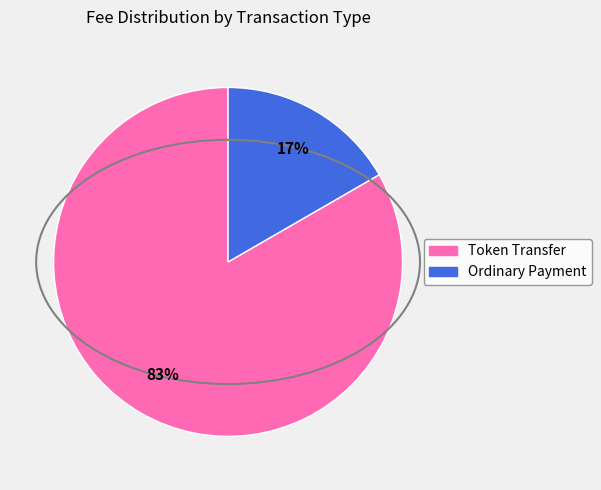

Is there any slice that represents more than half of the pie?

Yes